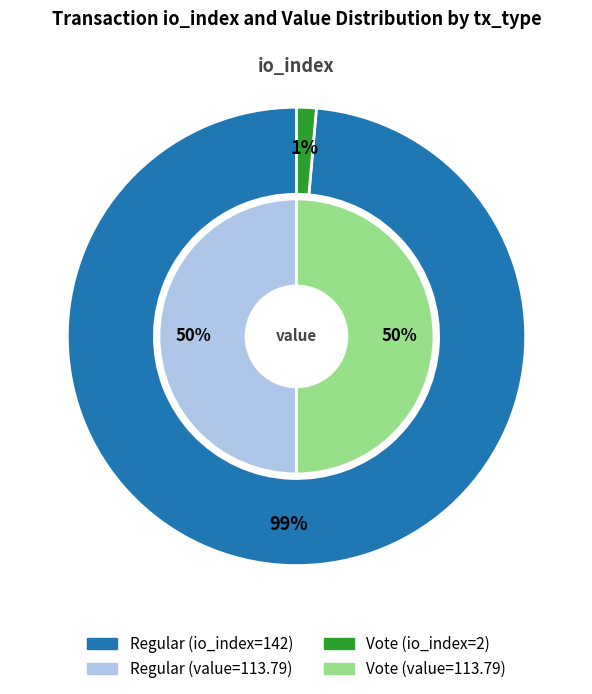

True or false: io_index accounts for 65% of the total.

False